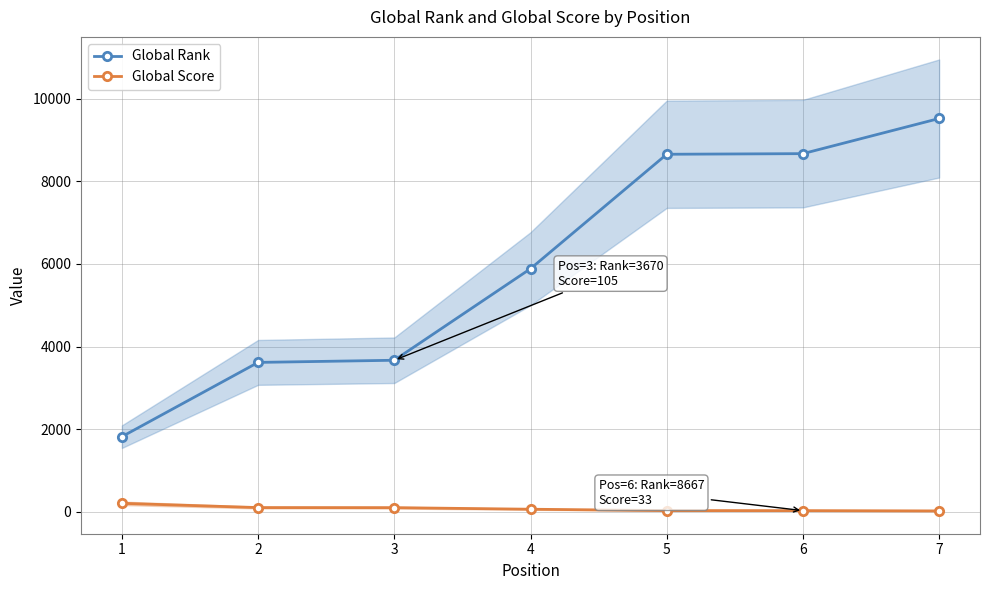

At which category does the chart reach its peak across all series?

7